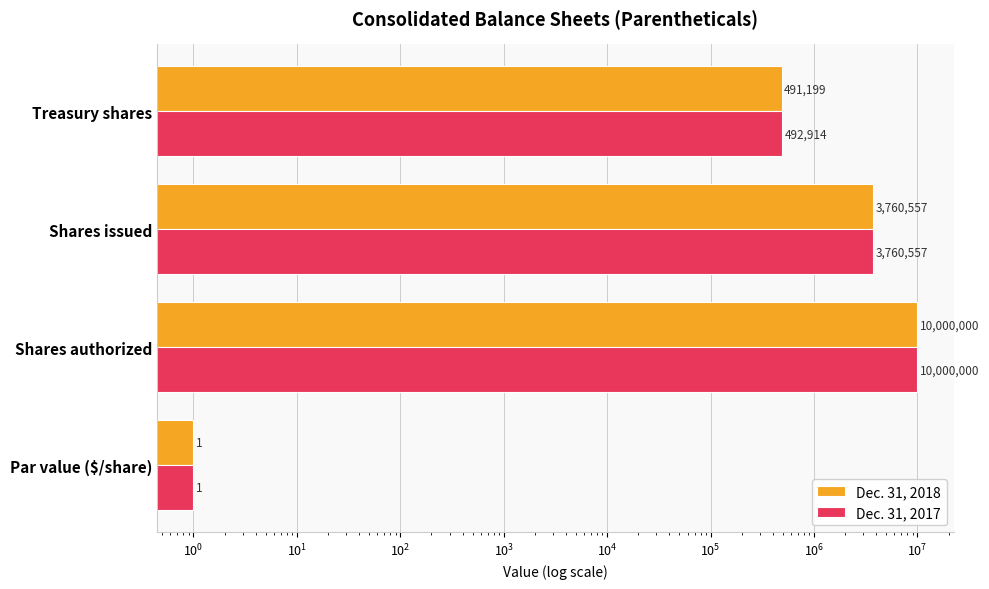

Reading left to right, list all the values displayed in this chart.

Dec. 31, 2018: 1	10000000	3760557	491199
Dec. 31, 2017: 1	10000000	3760557	492914